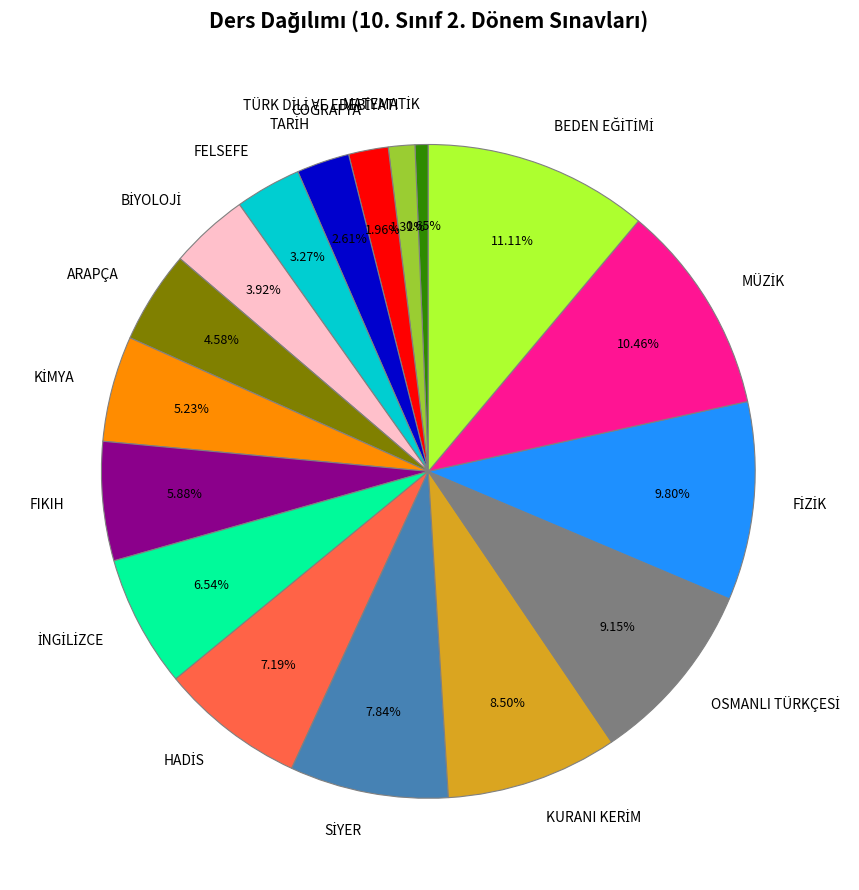

To the nearest percent, what is the difference between the largest and smallest slice percentages?

10%